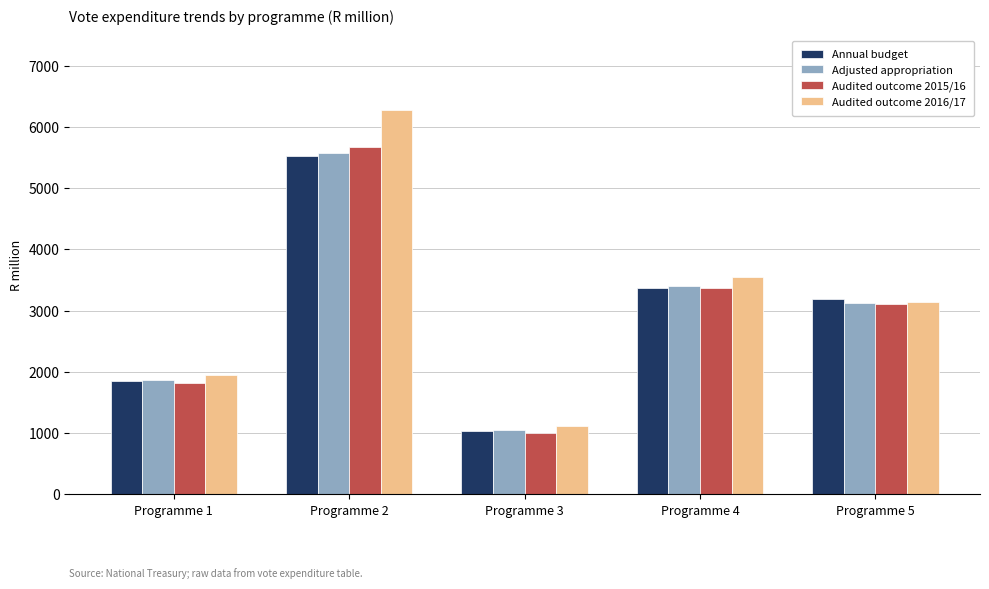

Where is Annual budget nearest to the value 3279?

Programme 5